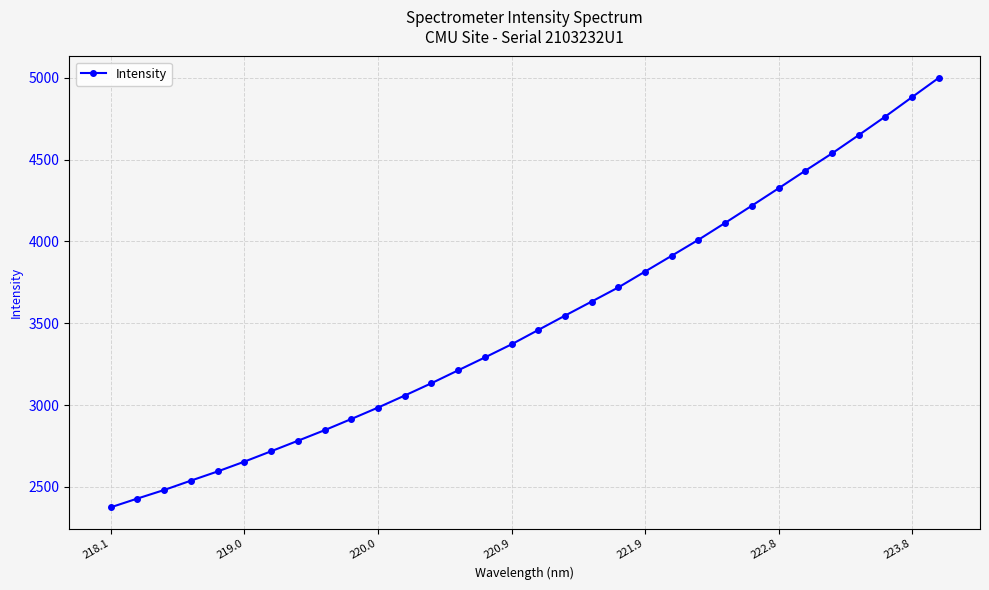

What is the greatest value displayed?

4998.4